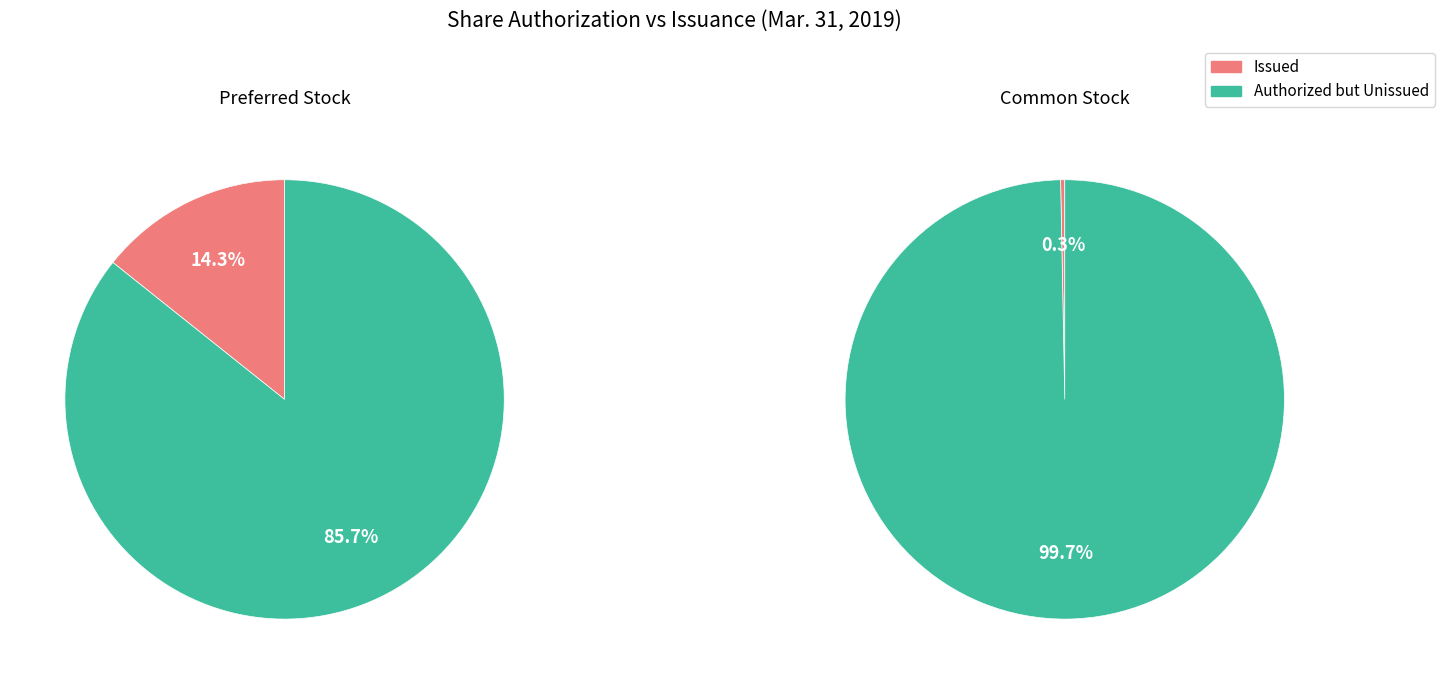

True or false: Common stock authorized accounts for 97% of the total.

True